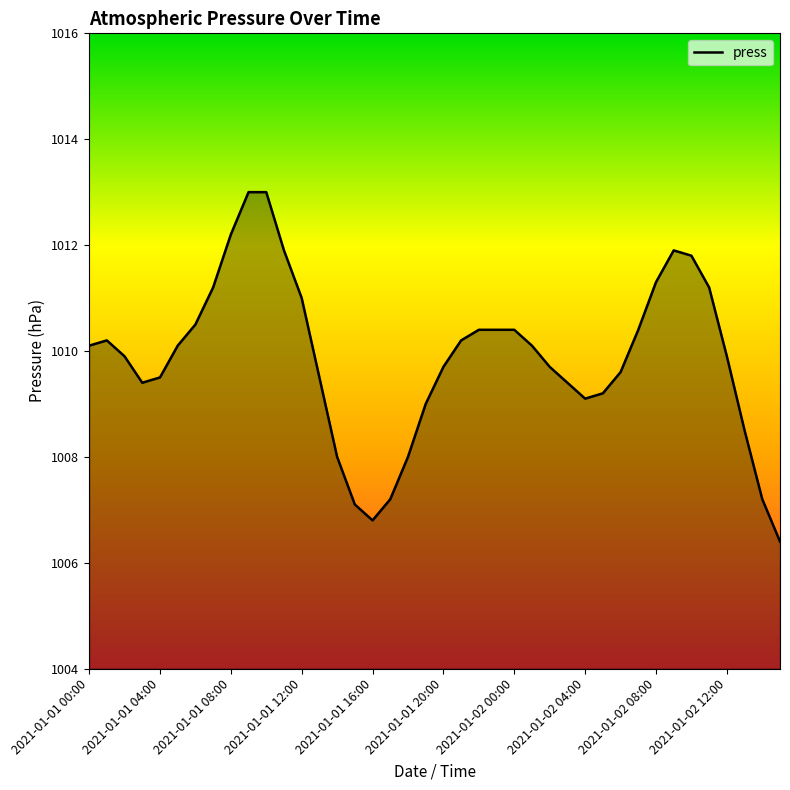

What is the smallest value displayed?

1006.4